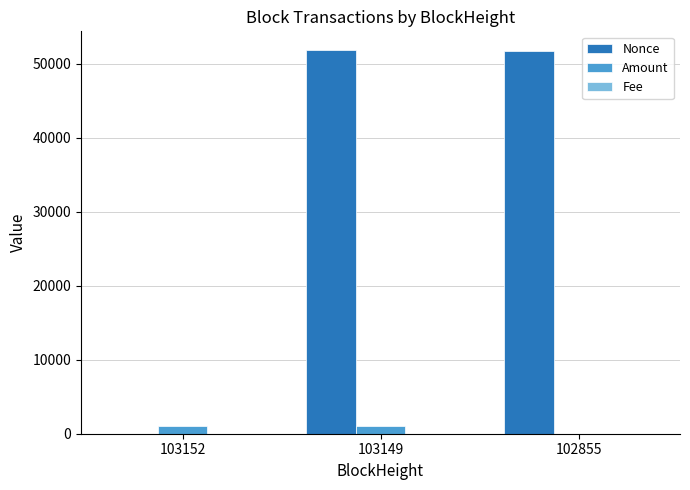

True or false: Amount has a value of 1071.6 at 103152.

True